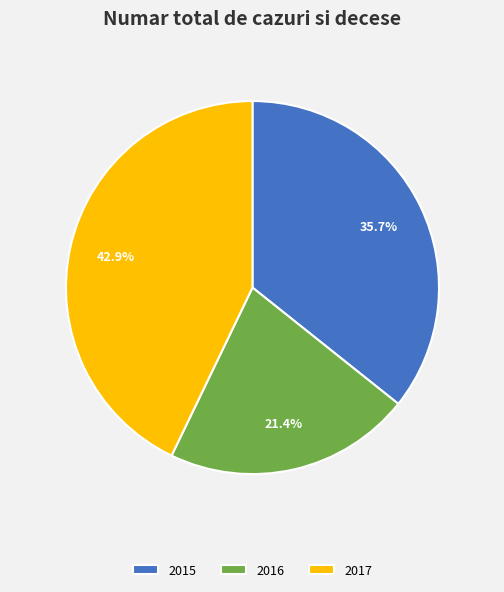

Which slice is the smallest?

2016